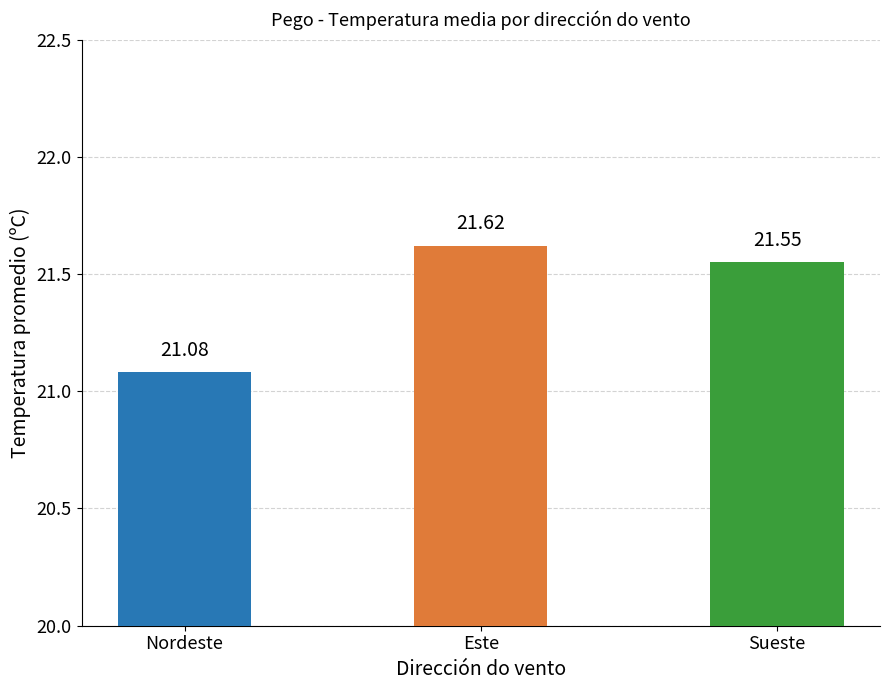

What position from the left is Sueste?

3